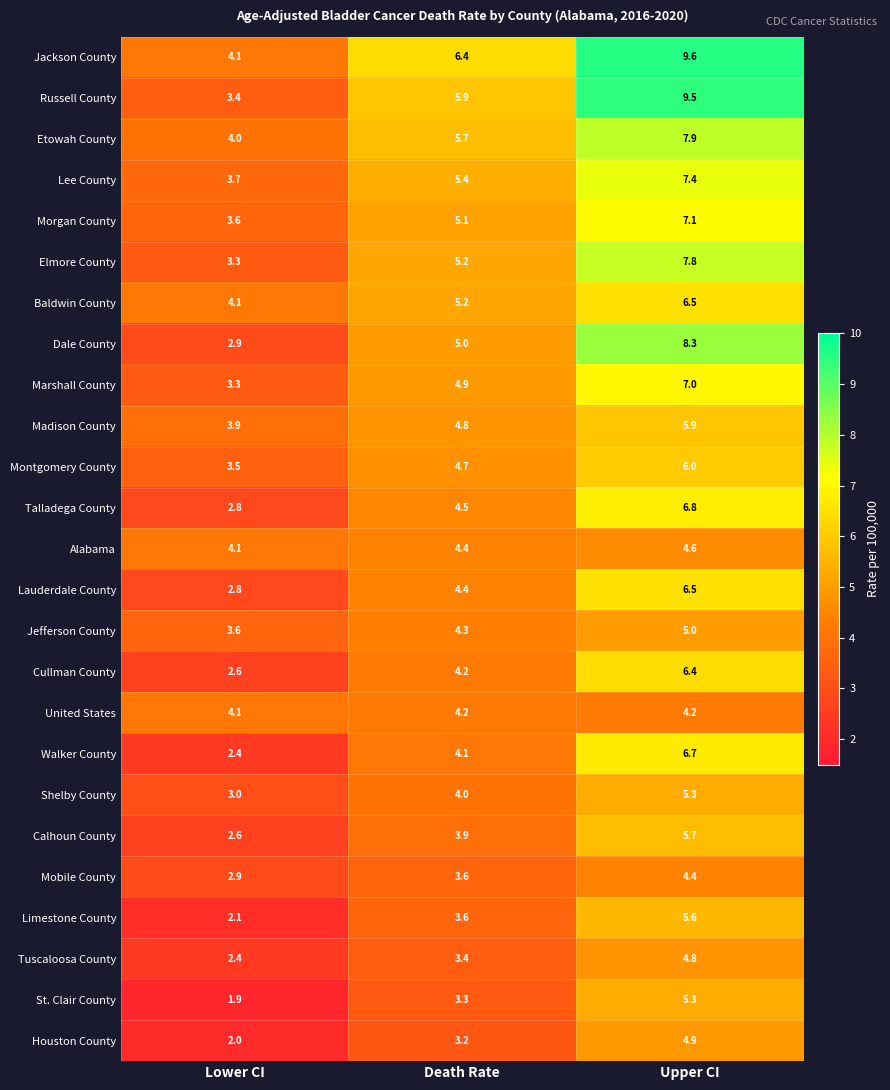

Which series has the largest range (max minus min)?

Russell County